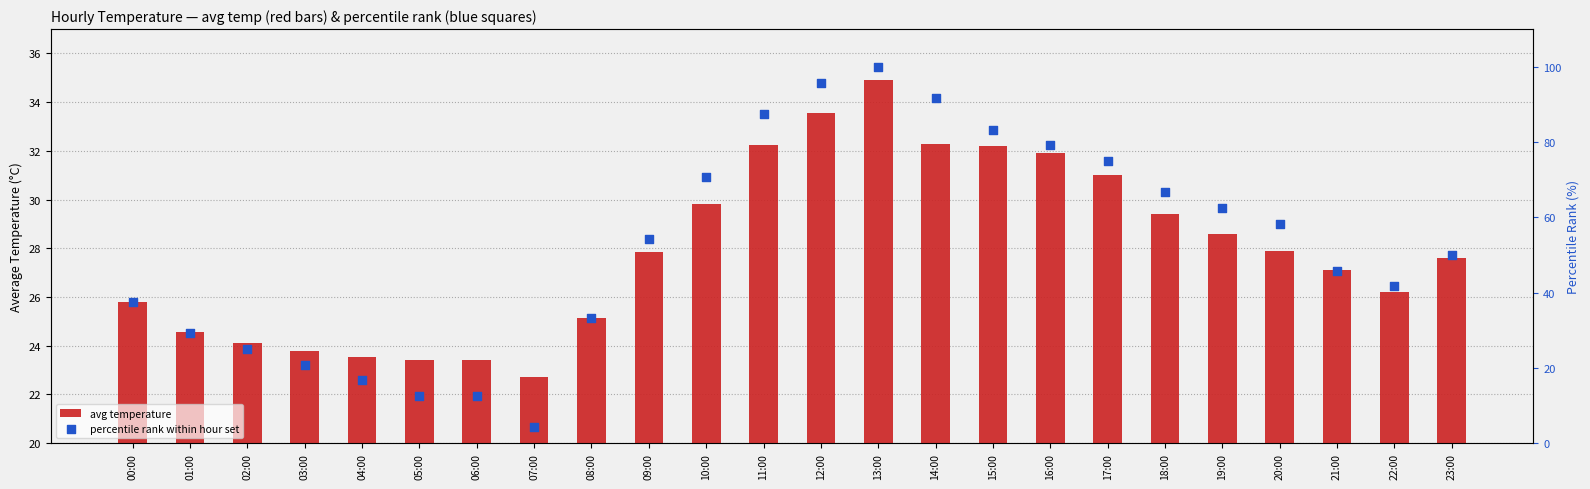

Which series reaches the minimum Y coordinate?

percentile rank within hour set